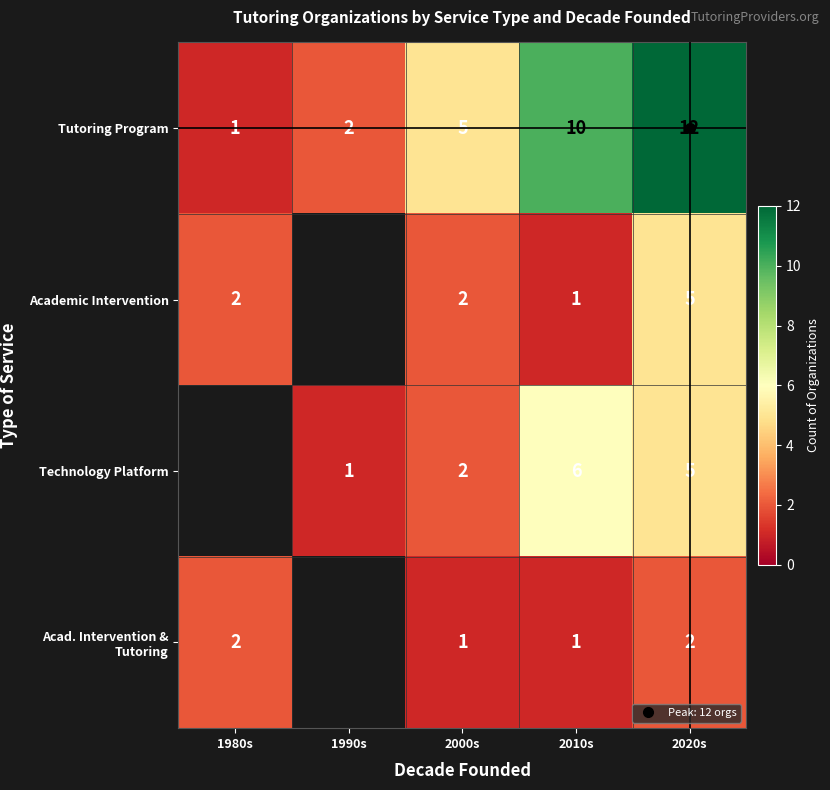

Read the Academic Intervention value at 1980s.

2.0